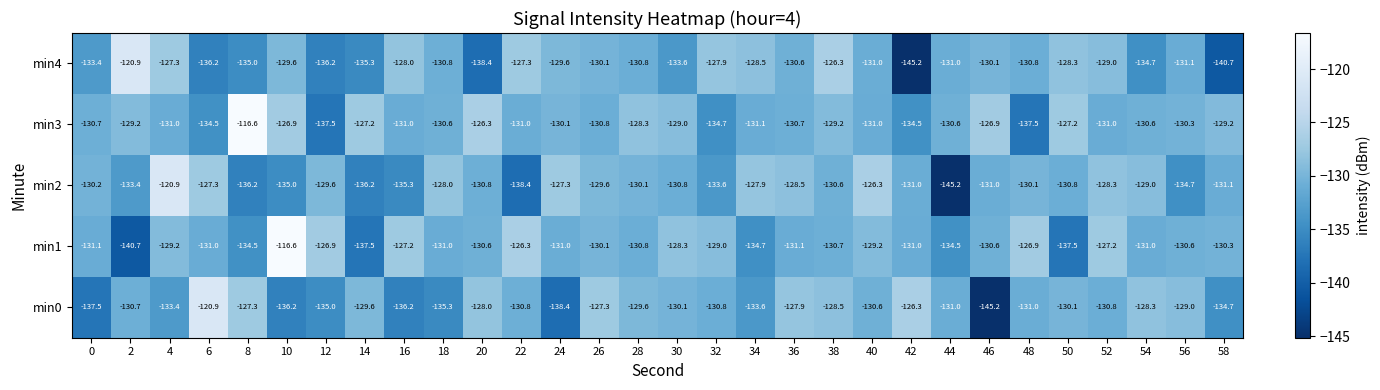

Rank the series at 22 from highest to lowest value.

min1, min4, min0, min3, min2